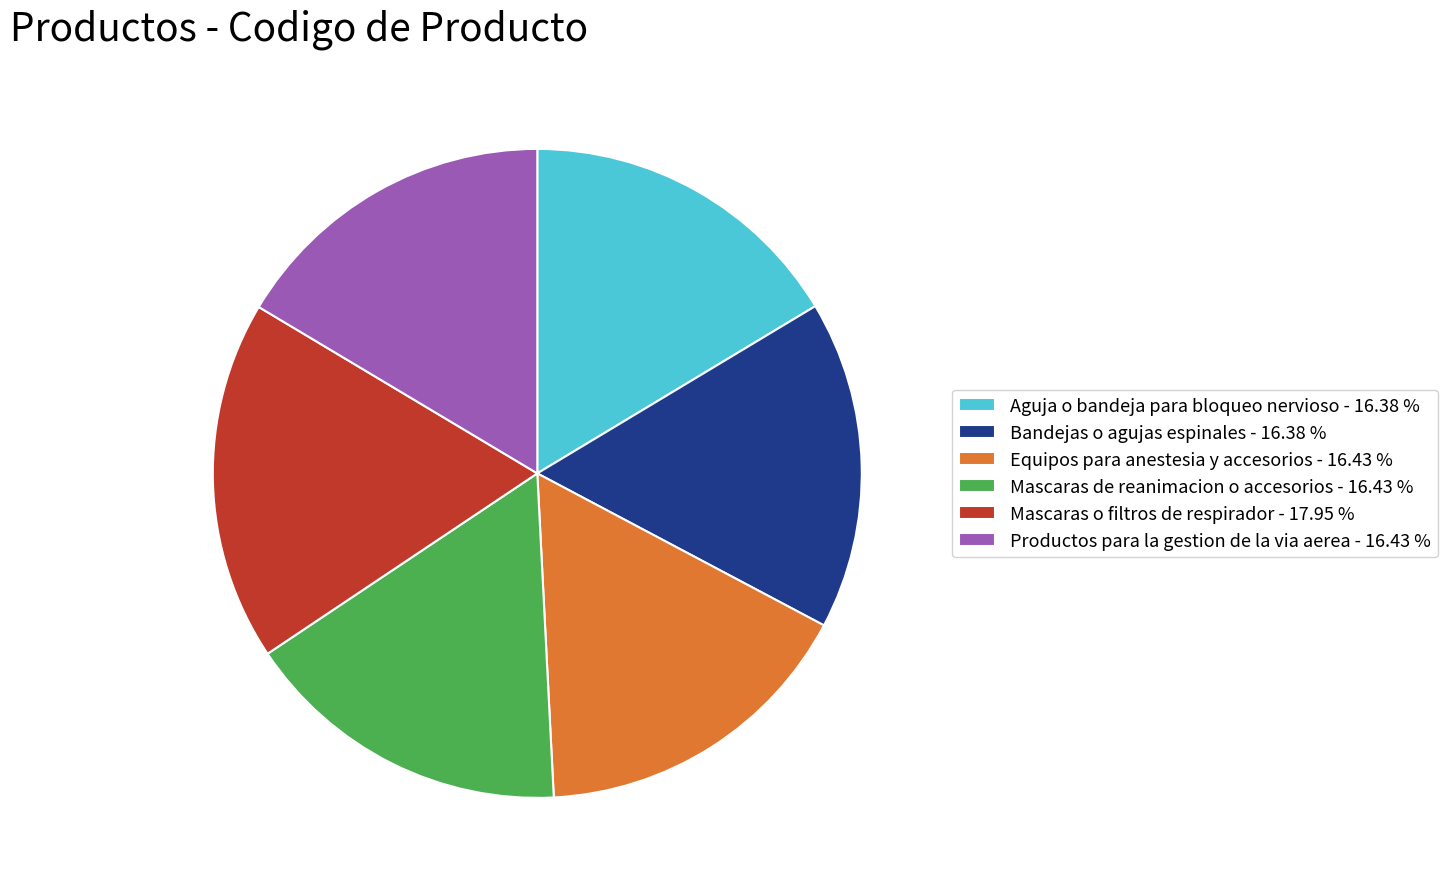

What is the ratio of the value at Mascaras o filtros de respirador - 17.95 % to the value at Aguja o bandeja para bloqueo nervioso - 16.38 %?

1.1